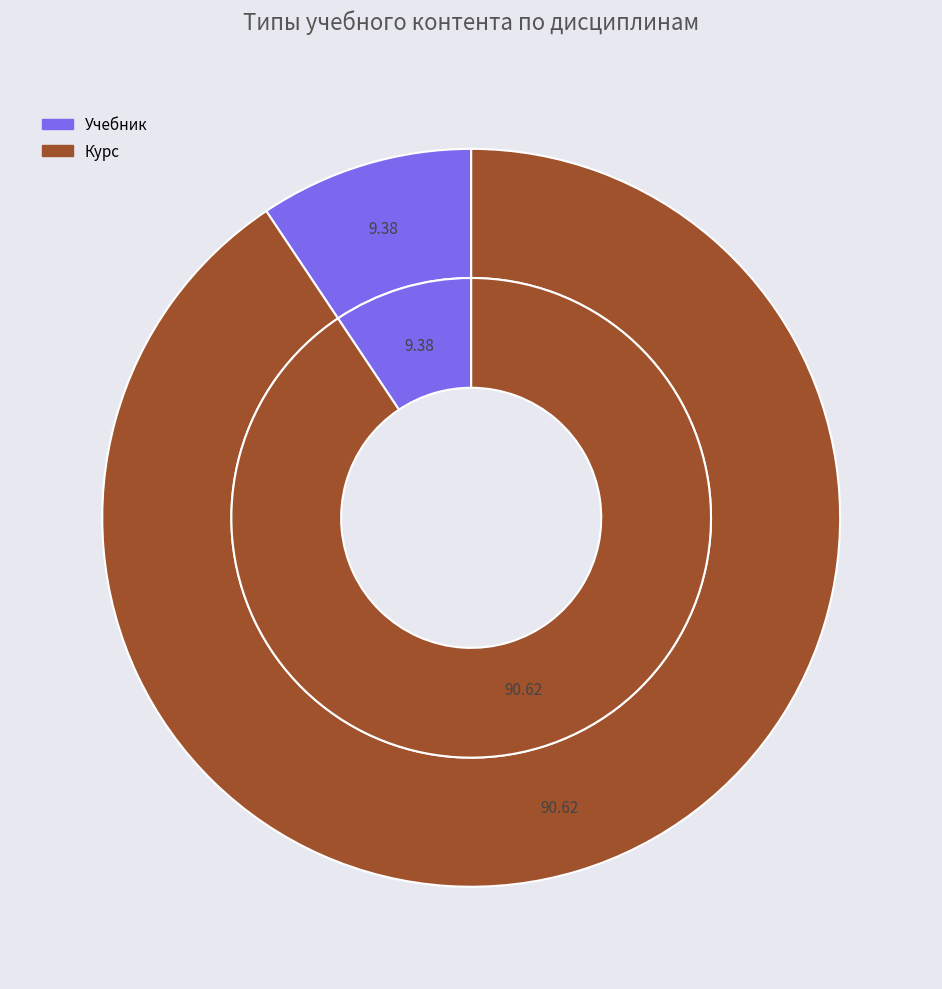

Which slice is the smallest?

Учебник